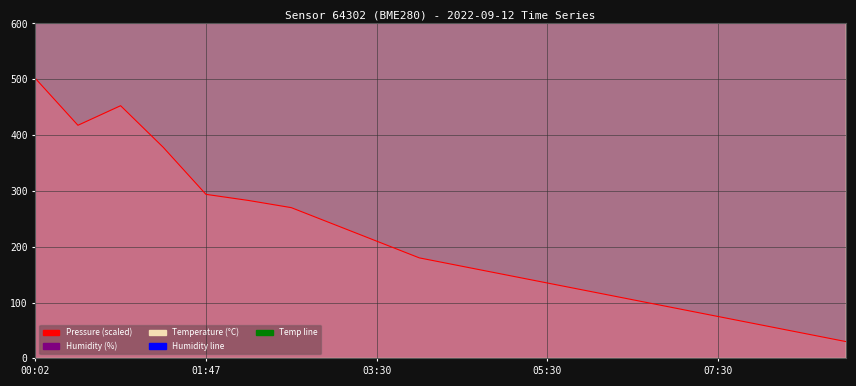

Where is the first local minimum for pressure?

00:29